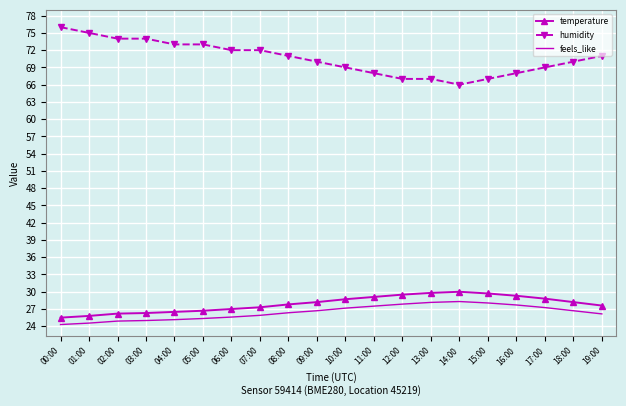

What is the difference between the maximum and minimum values in the feels_like series?

4.0